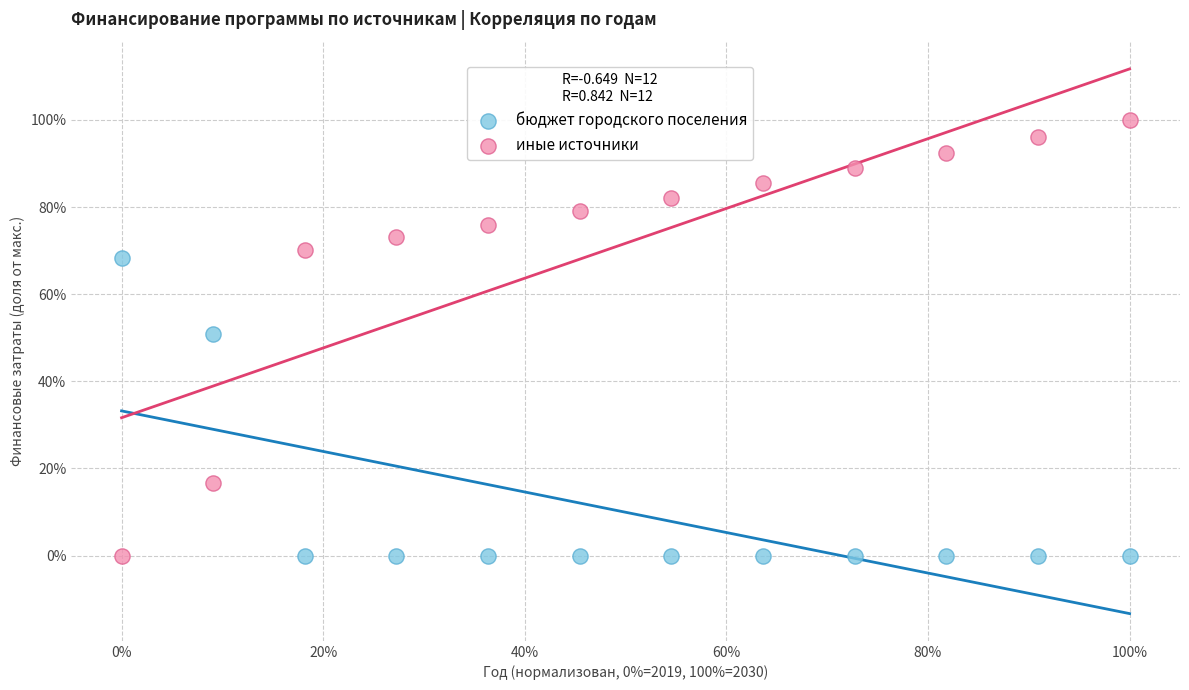

What are all the series names shown in the legend?

бюджет городского поселения, иные источники